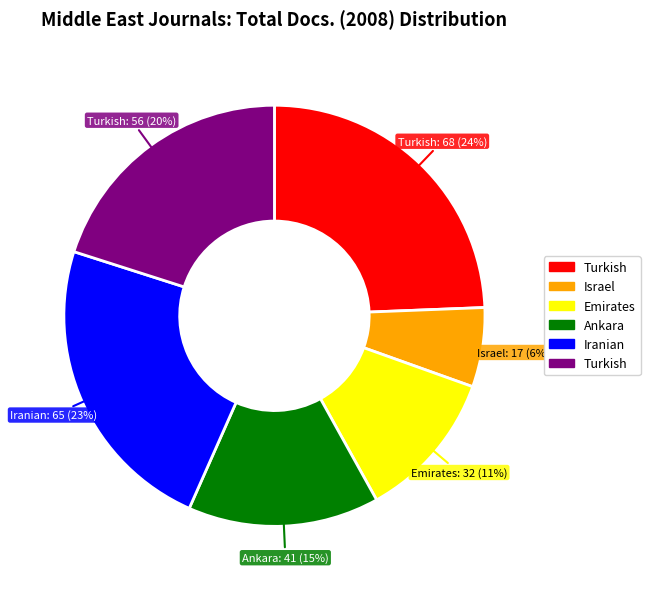

How many slices are in this pie chart?

6